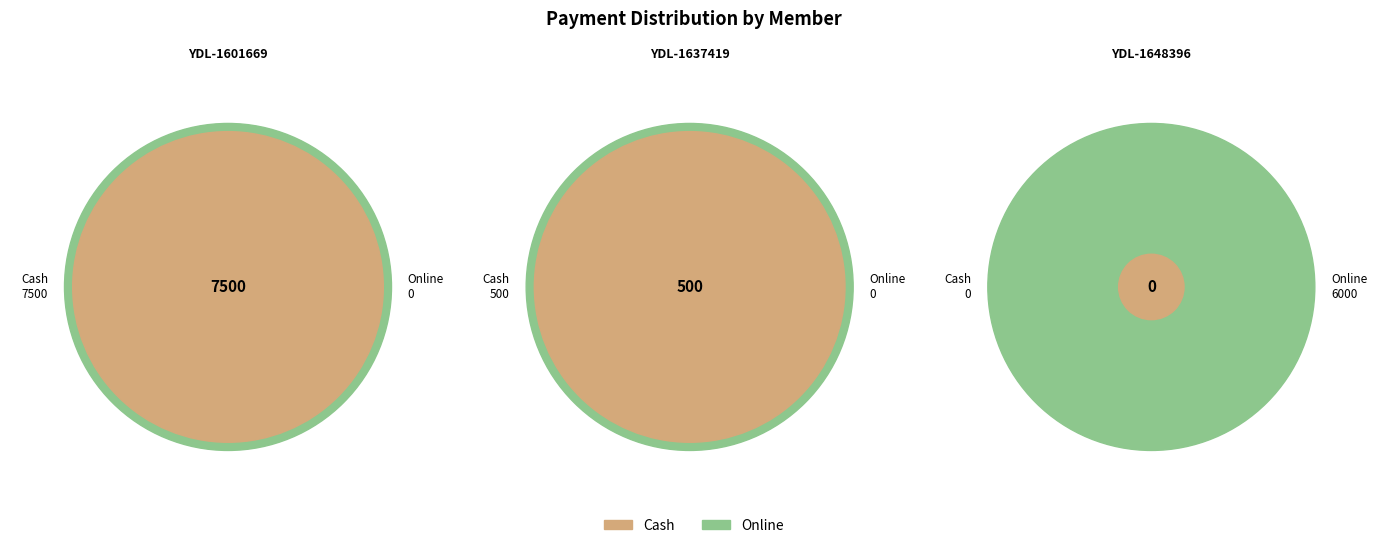

Which category accounts for the majority?

YDL-1601669